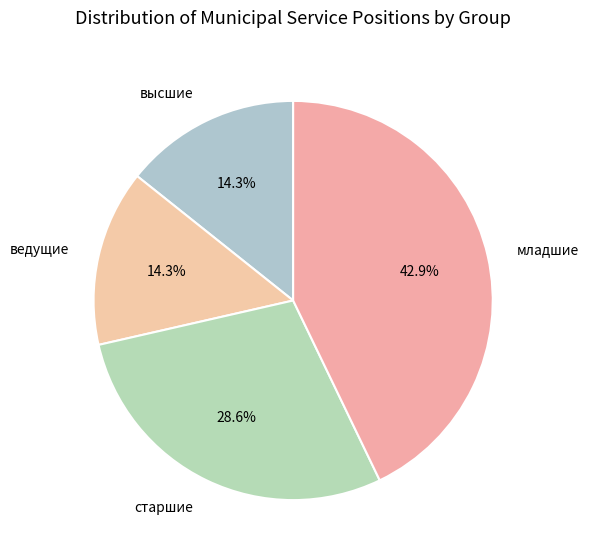

Is it true that младшие is 34% of the pie?

False